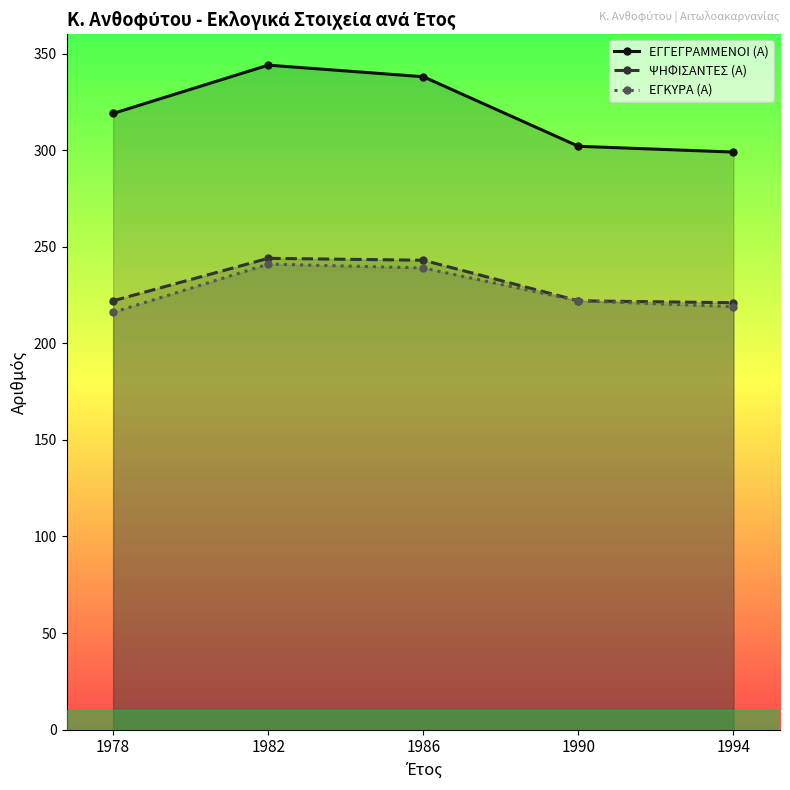

Is this an area chart (filled region under the line)?

No